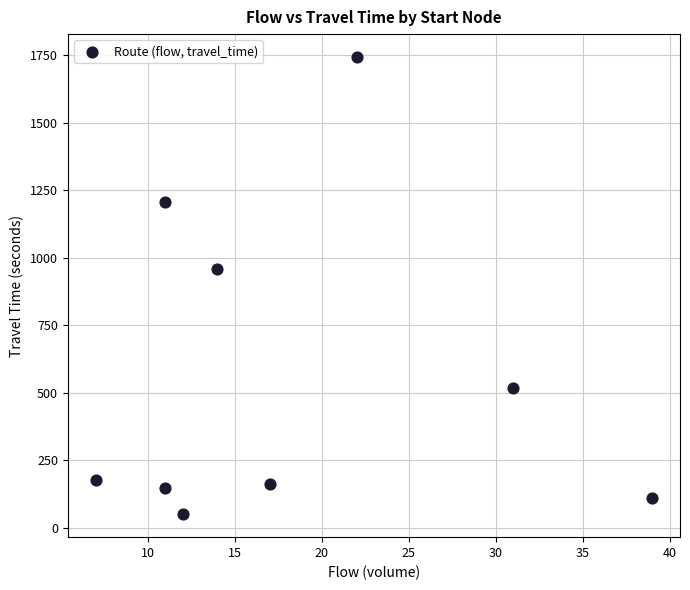

What is the range of X values (max minus min)?

32